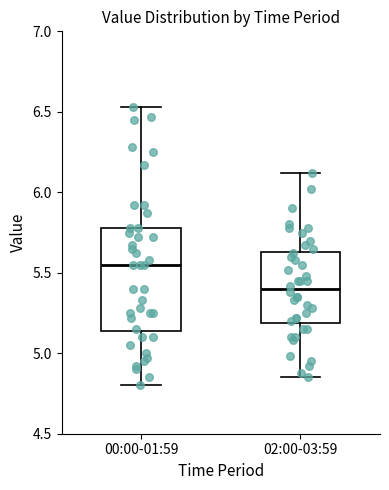

Comparing the boxes themselves (not the whiskers), which one is the tallest?

00:00-01:59